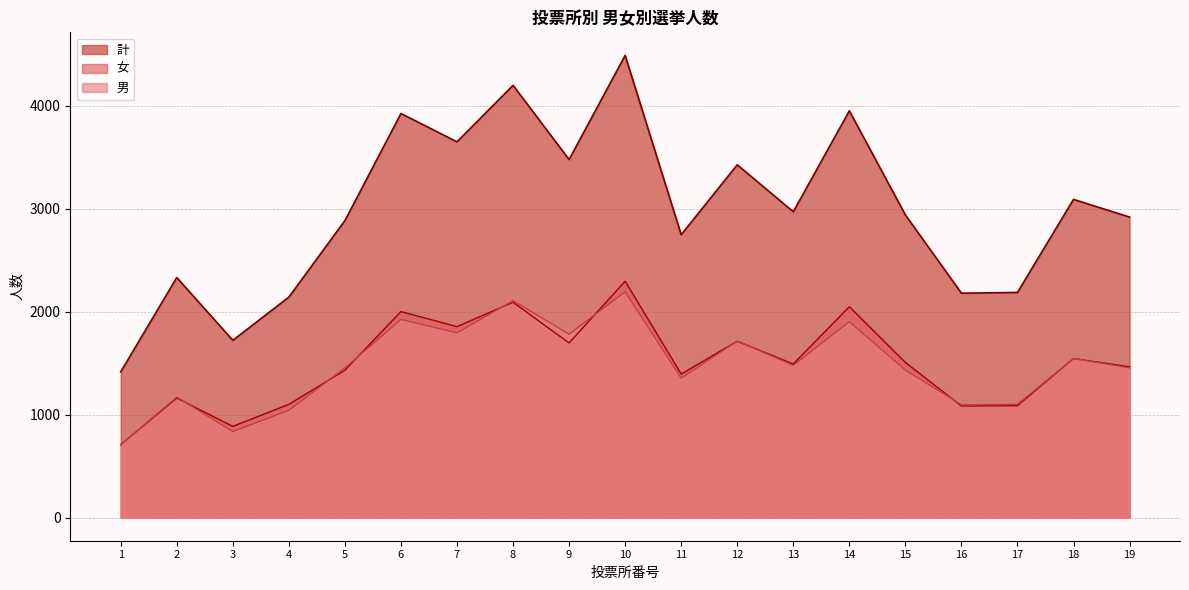

The 女 series shows 1277 at 10. True or false?

False